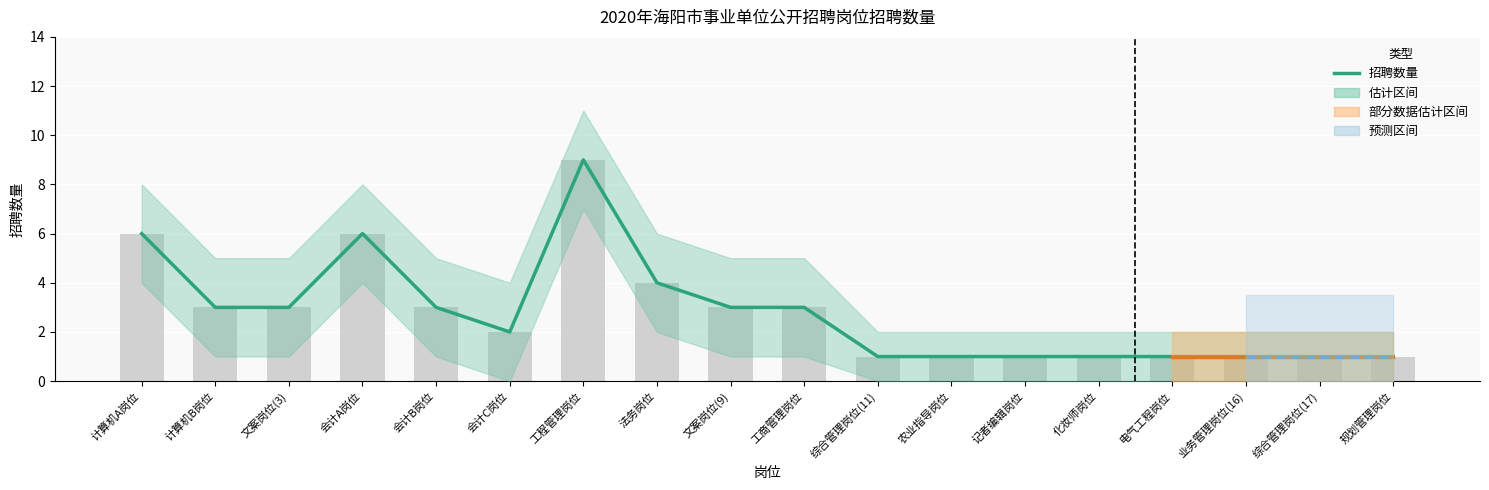

Which series has the largest total across all categories?

招聘数量